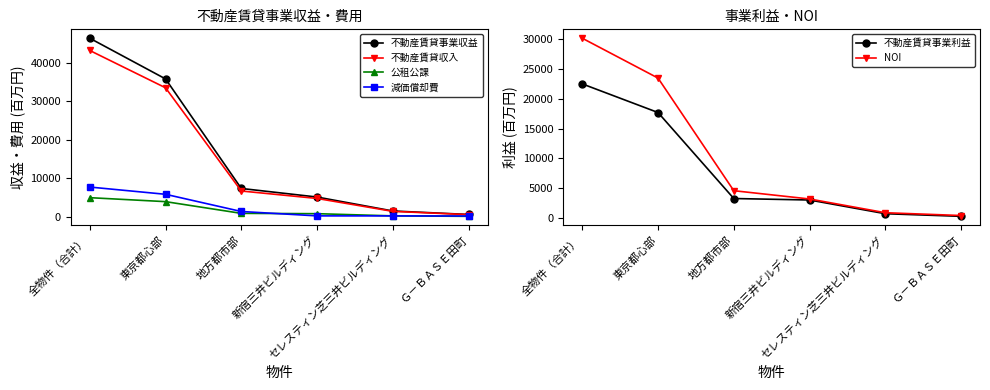

What is the sum of all 不動産賃貸収入 values?

89857